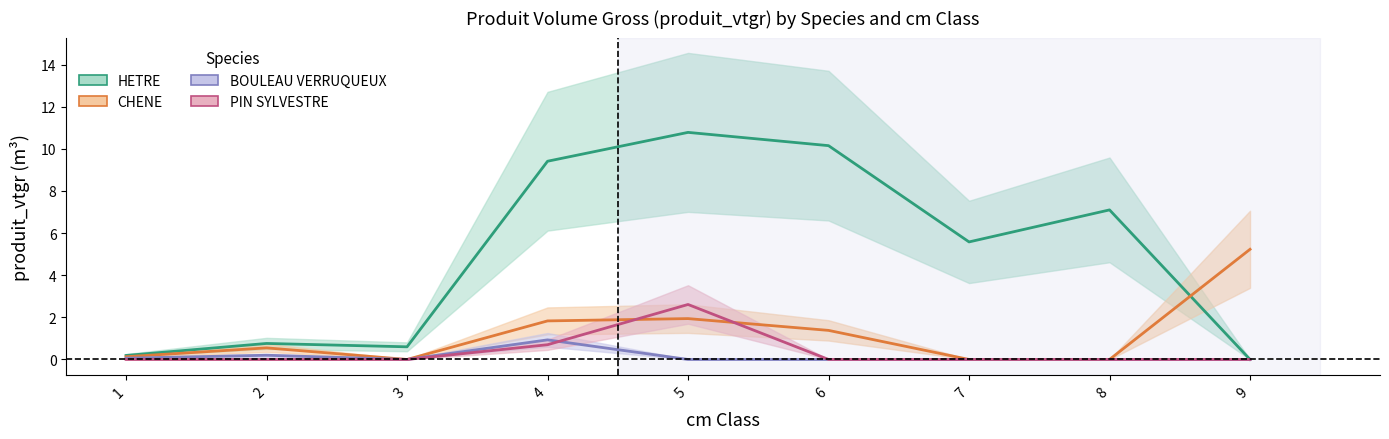

At which category is the sum across all series the highest?

5